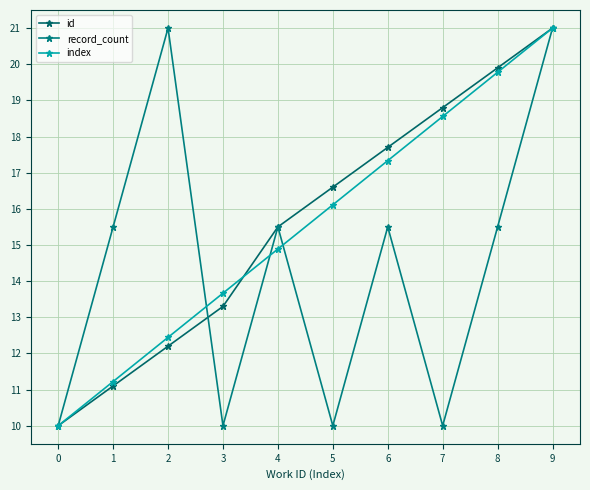

What is the lowest value of the record_count series?

10.0